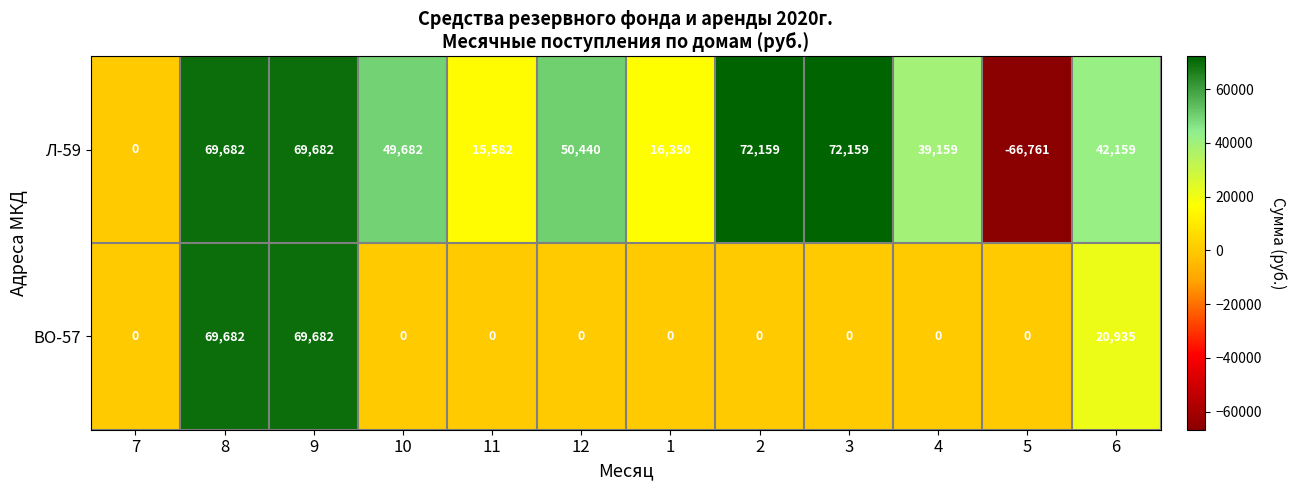

What is the sum of all Л-59 values?

430293